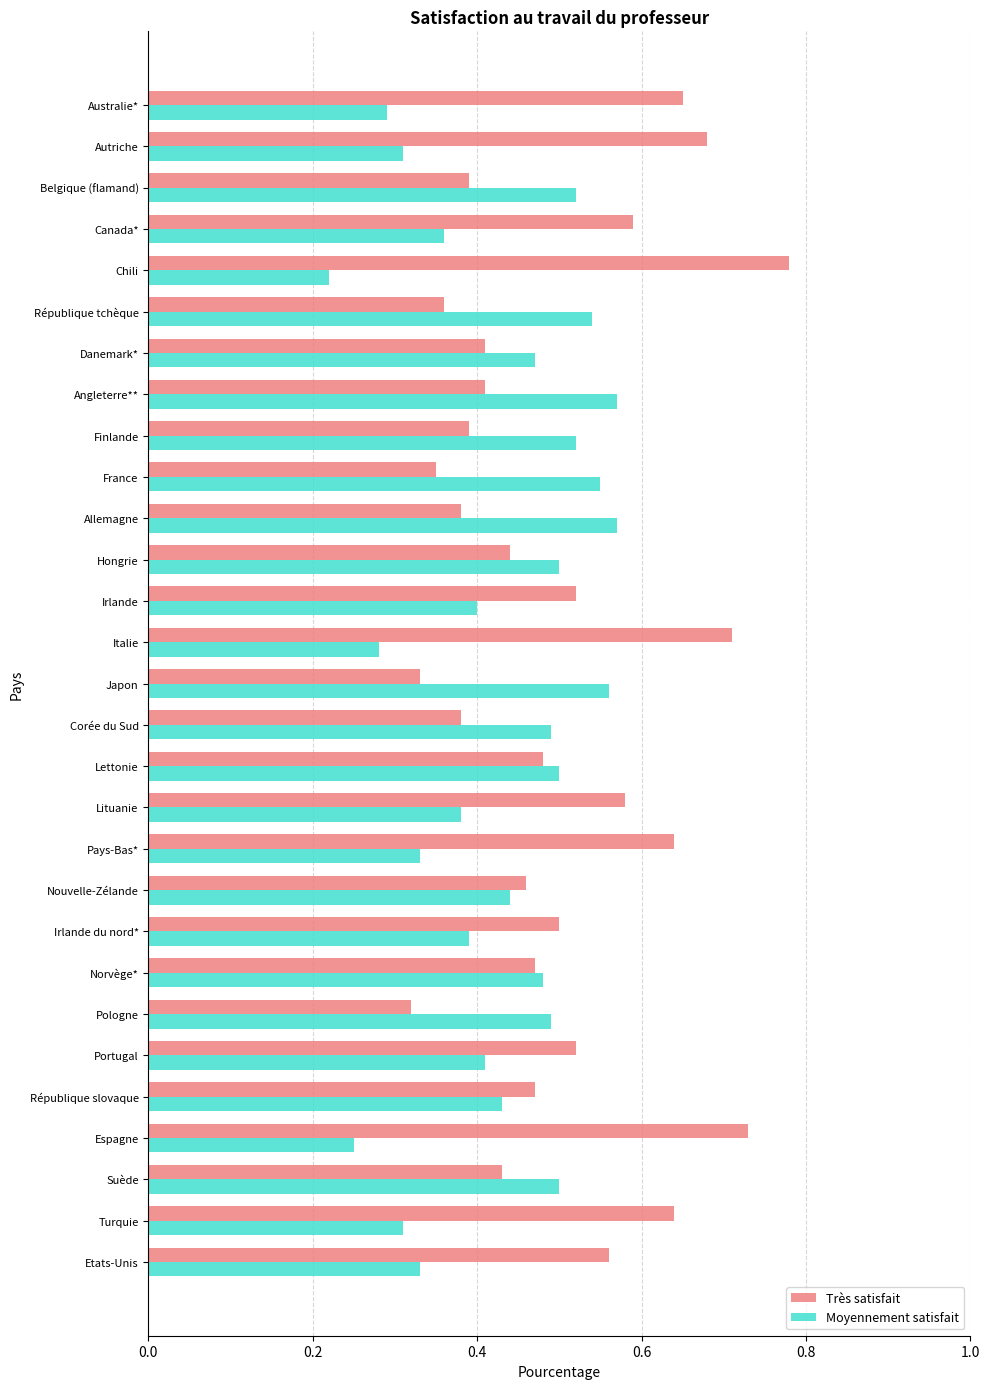

What are all the series names shown in the legend?

Très satisfait, Moyennement satisfait